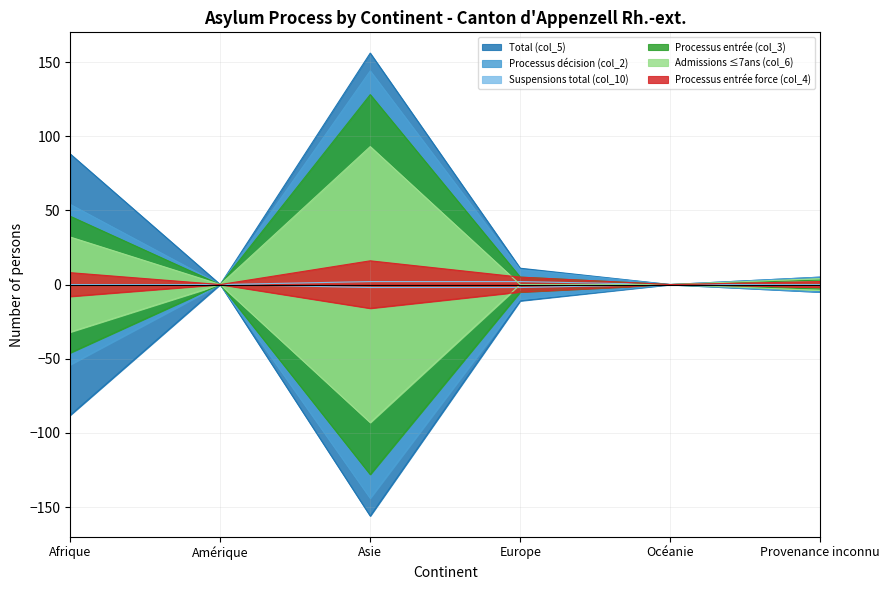

Which series has the widest spread of values?

Total (col_5)